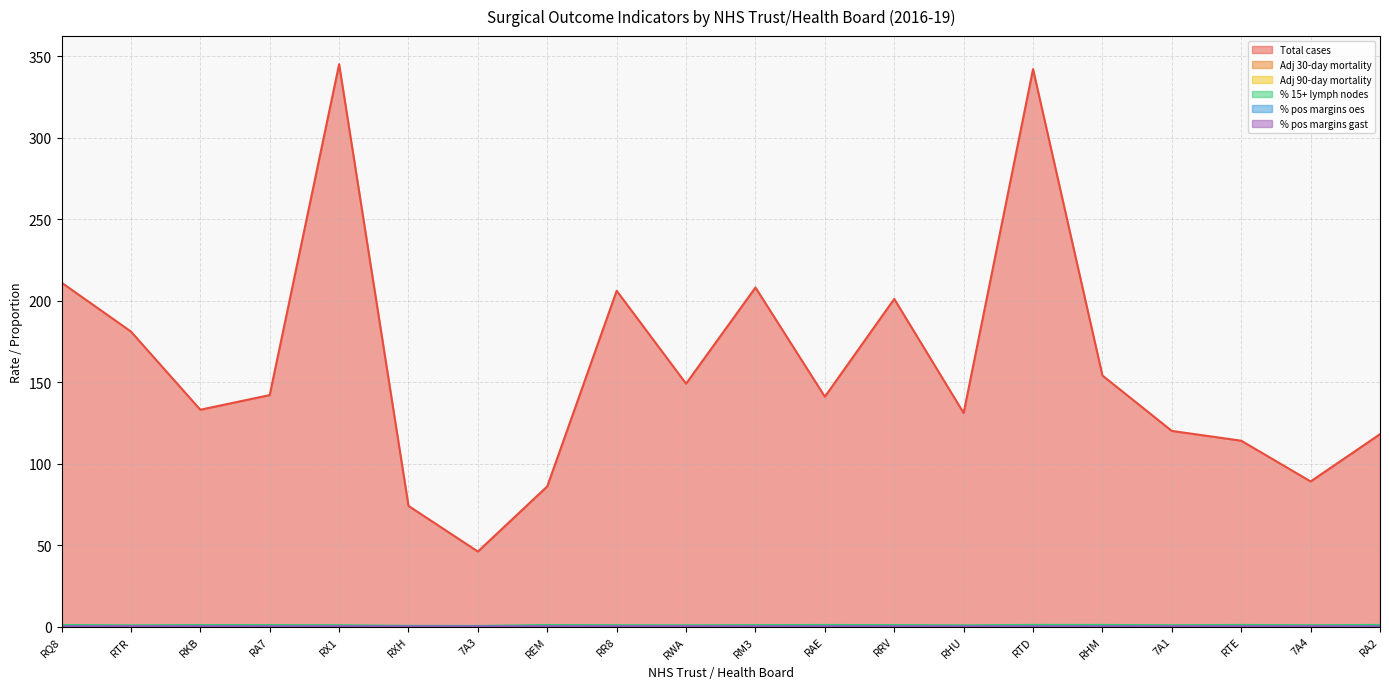

True or false: % pos margins oes has more than 1 points higher than both neighbors.

True